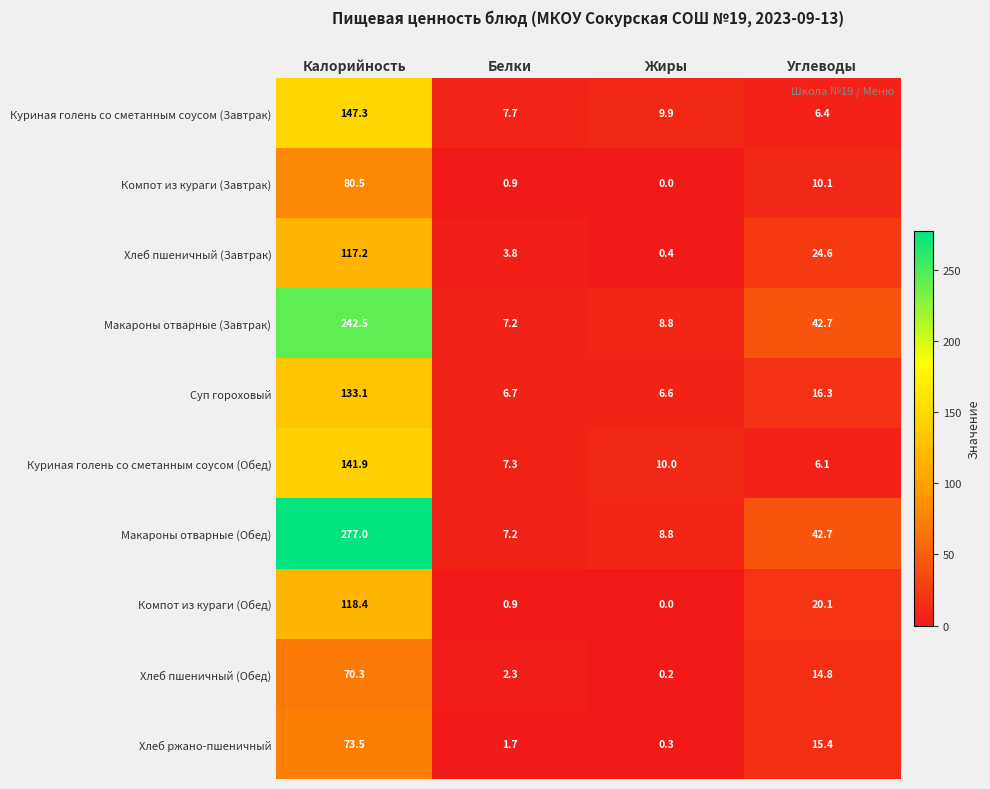

The value of Хлеб пшеничный (Обед) at Углеводы is 14.8. True or false?

True